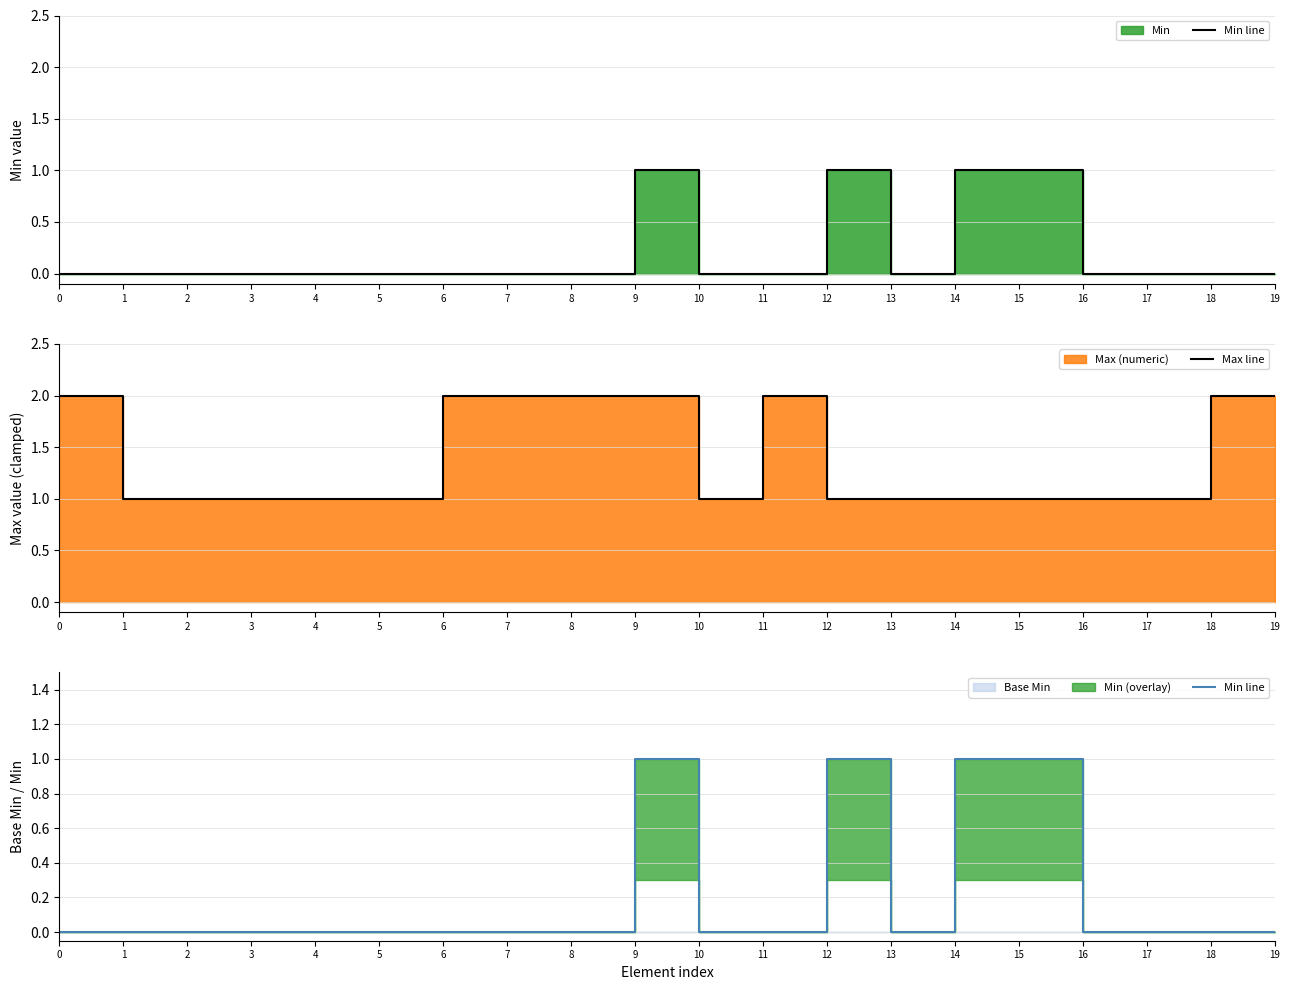

Reading left to right, transcribe all the data shown in this chart.

Min line: 0	0	0	0	0	0	0	0	0	1	0	0	1	0	1	1	0	0	0	0
Max line: 2	1	1	1	1	1	2	2	2	2	1	2	1	1	1	1	1	1	2	2